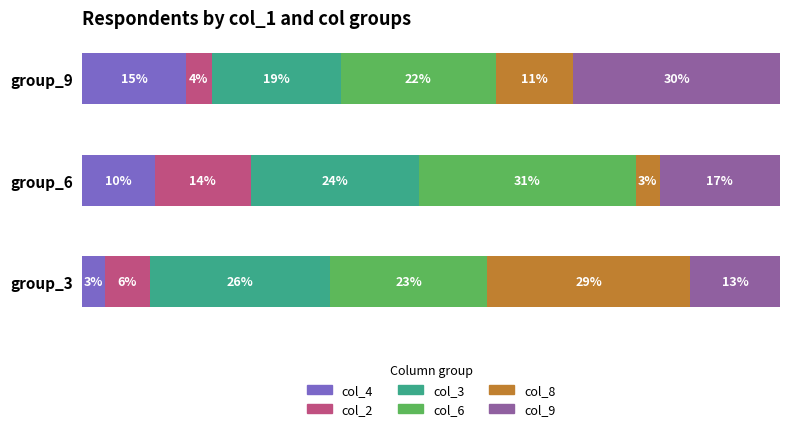

List the labels in order of col_9 value, largest first.

group_9, group_6, group_3